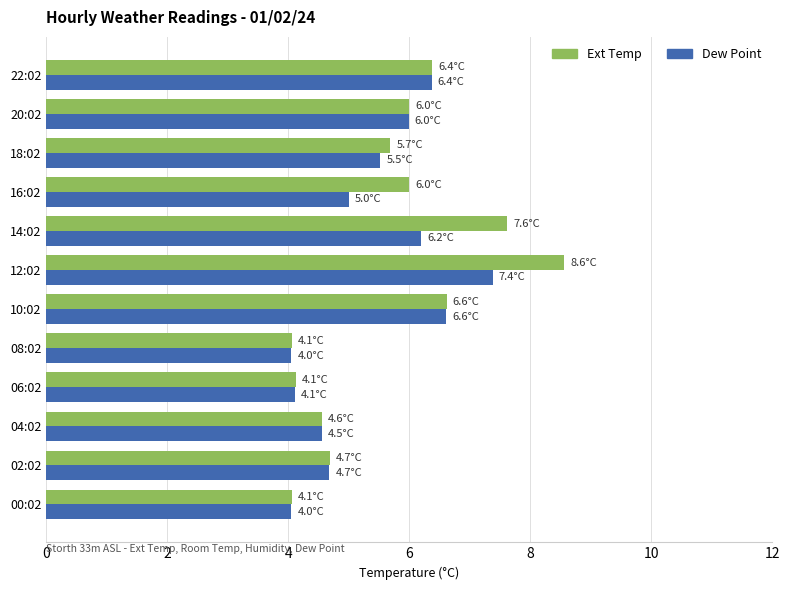

List the series in order of their peak value, highest first.

Ext Temp, Dew Point